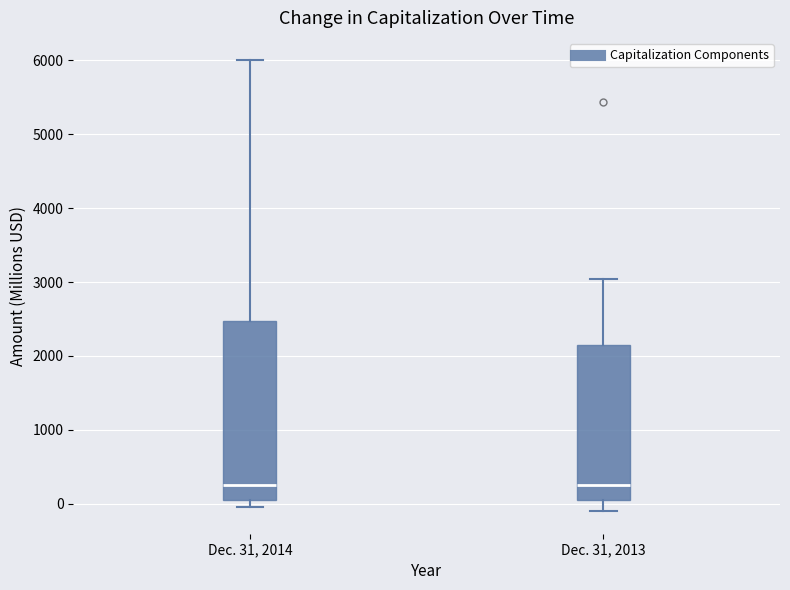

Reading left to right, transcribe this box plot: for each box, give where its median line is, the range the box spans, and where its two whiskers end, as read against the y-axis. The values are not printed on the chart, so give them approximately, as read against the axis.

Dec. 31, 2014: median 300, box 100 to 2500, whiskers 0 to 6000
Dec. 31, 2013: median 300, box 100 to 2100, whiskers -100 to 3000